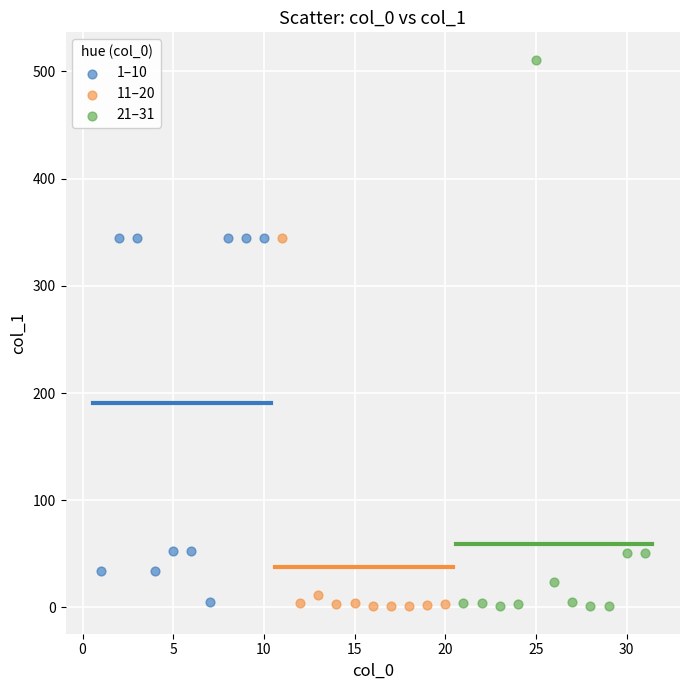

Which series reaches the maximum Y coordinate?

21–31